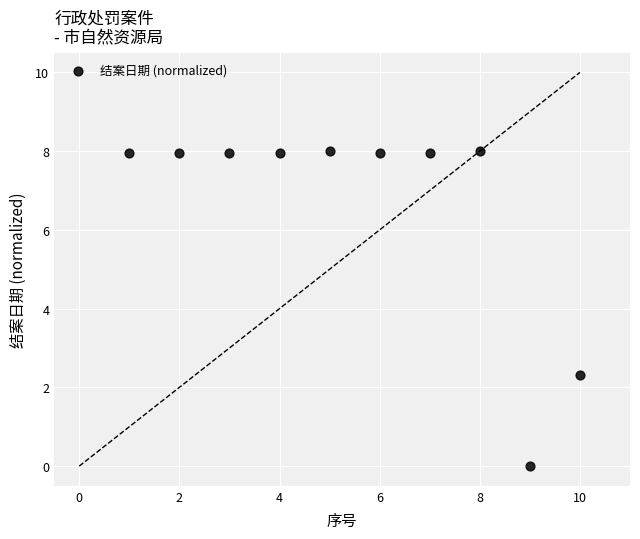

What Y value in the scatter plot is closest to 4?

2.3